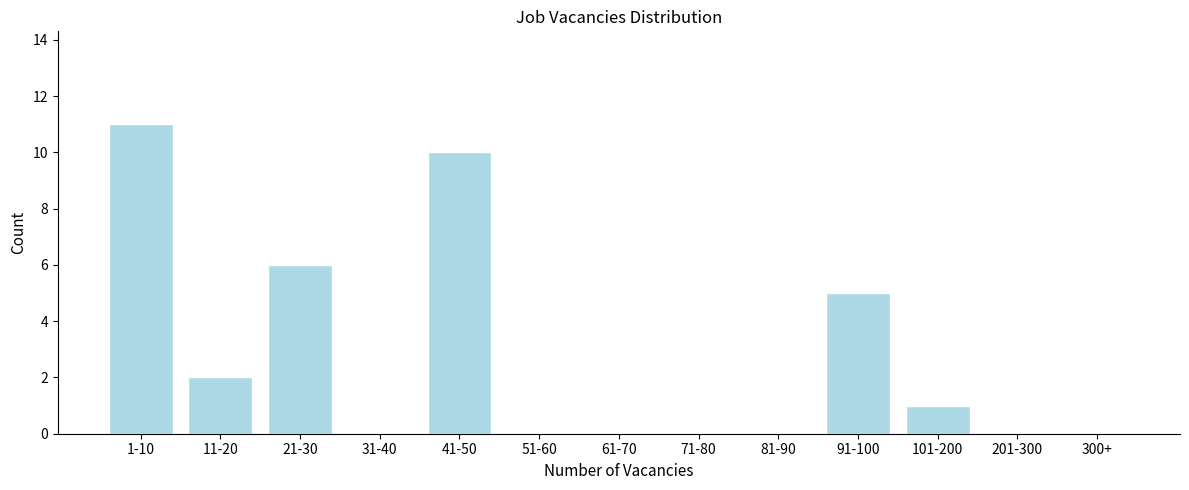

True or false: the data shows -5 at 61-70.

False